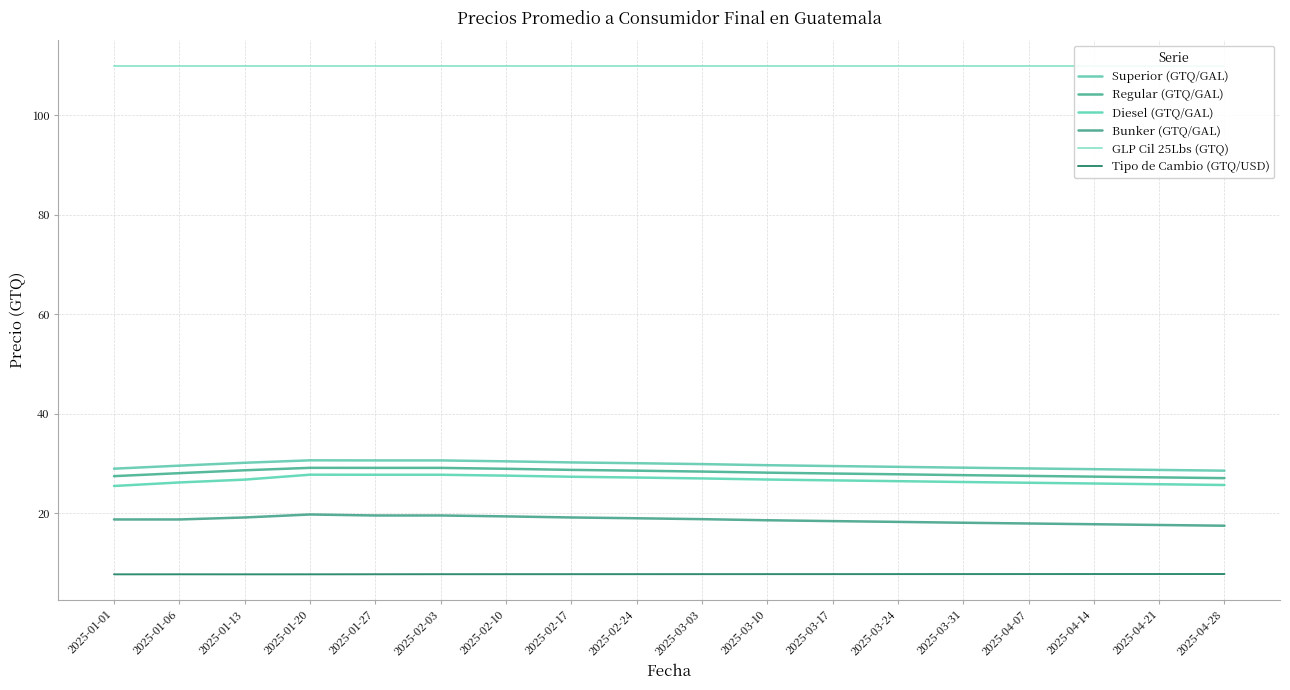

Between 2025-02-24 and 2025-04-14, which is larger?

2025-02-24